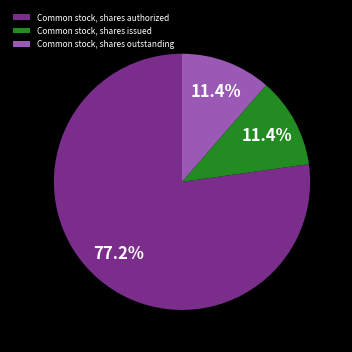

What is the largest slice in the pie chart?

Common stock, shares authorized